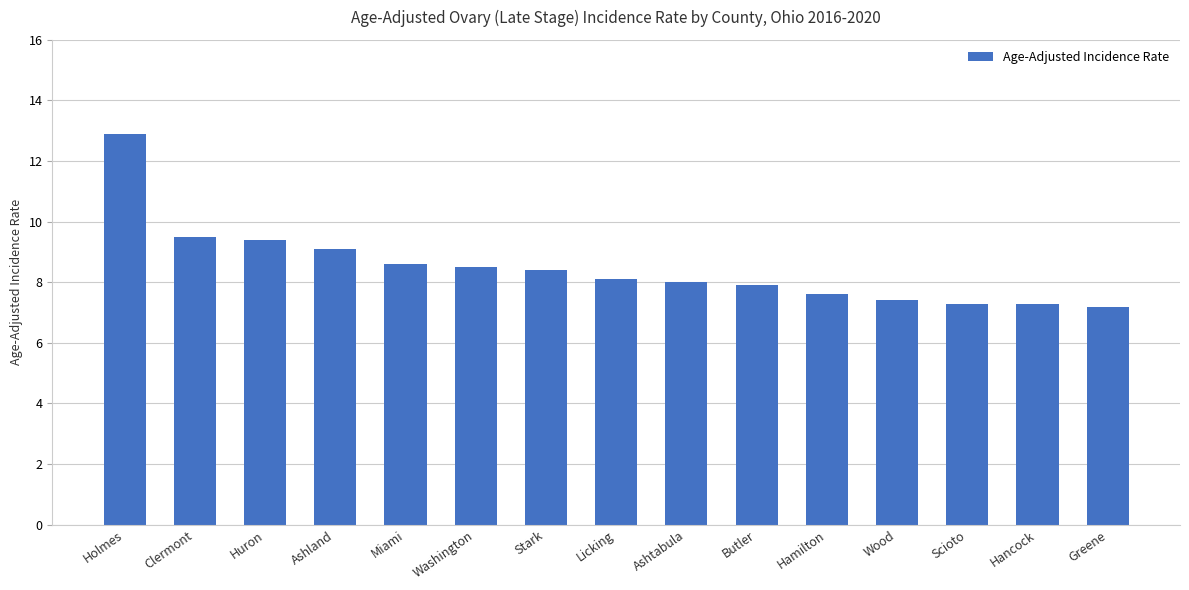

True or false: the data shows 8.5 at Washington.

True